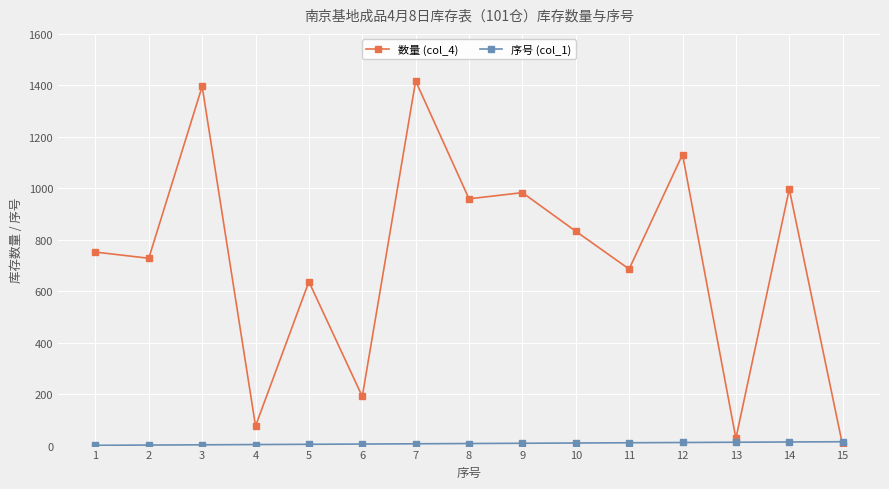

What is the greatest value displayed?

1417